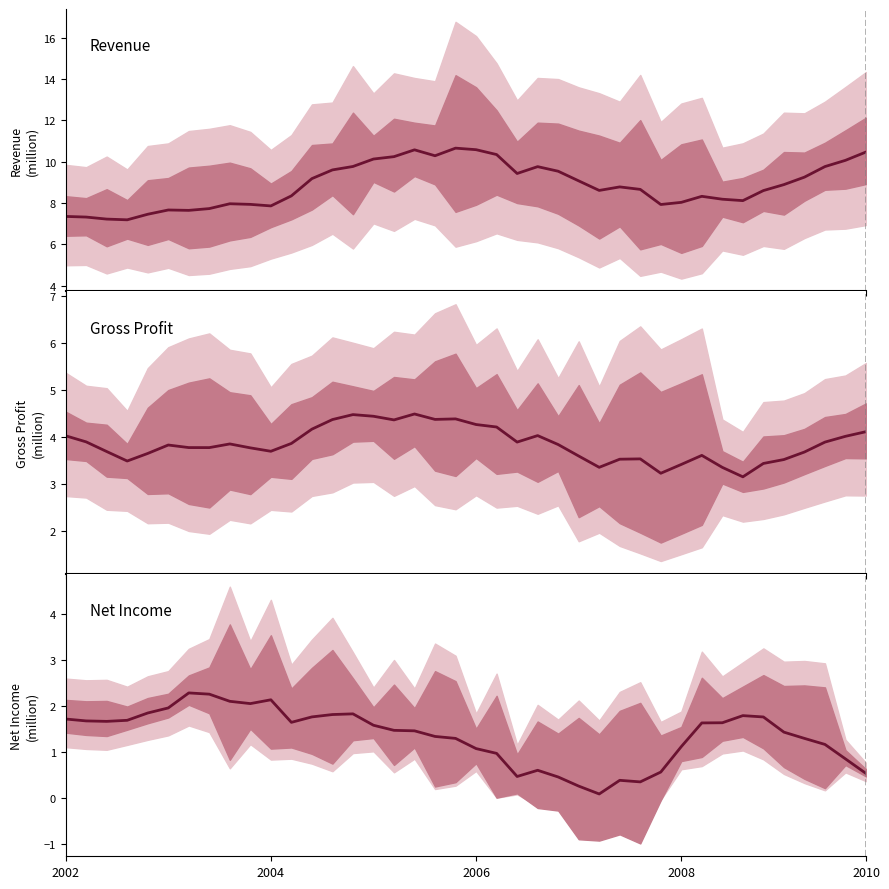

Which series has the largest range (max minus min)?

Revenue